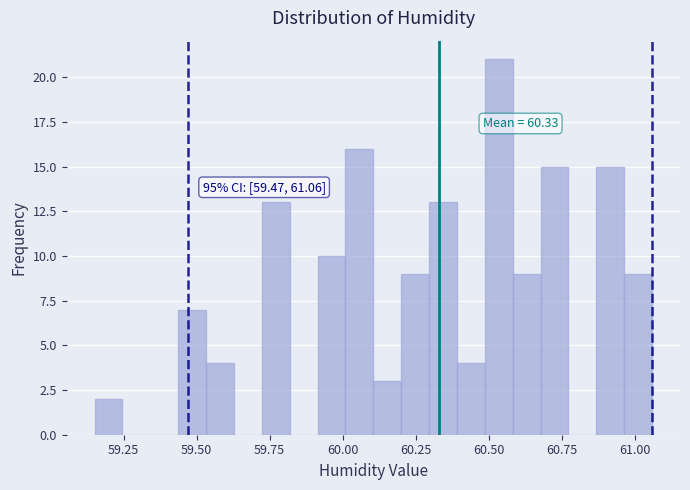

Around what value on the x-axis is the tallest bar? Give the approximate position of its centre, as read against the axis.

60.55